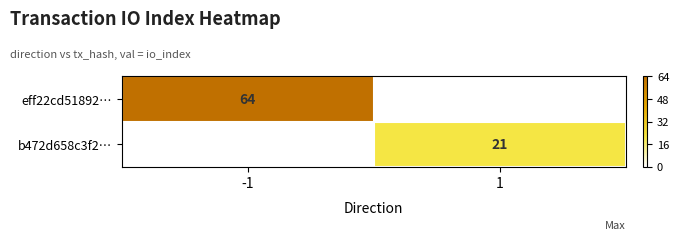

True or false: eff22cd51892… has a value of 64 at -1.

True